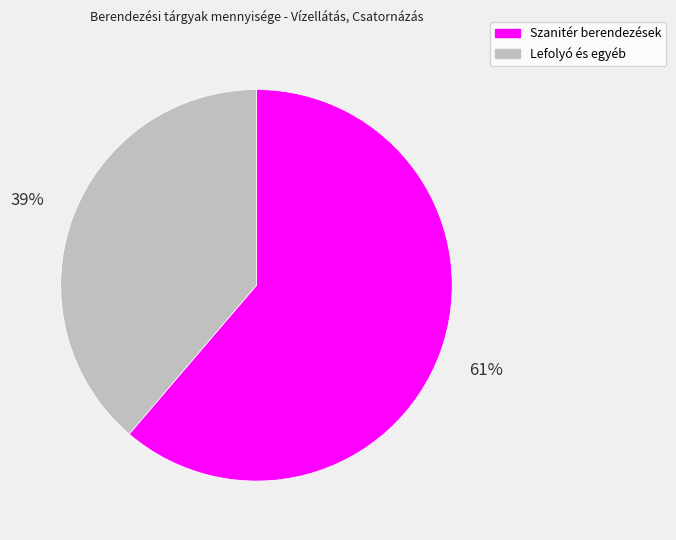

How many slices are in this pie chart?

2